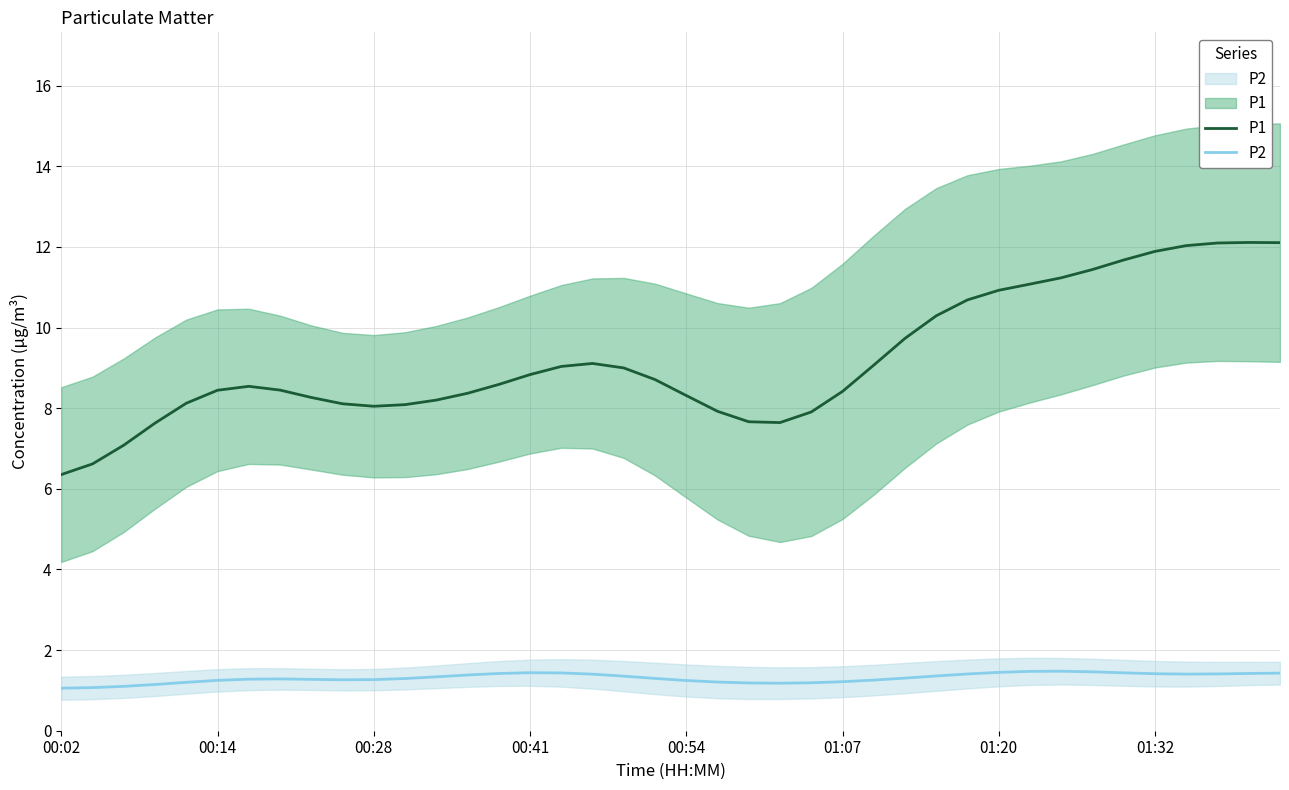

Which series has the largest range (max minus min)?

P1